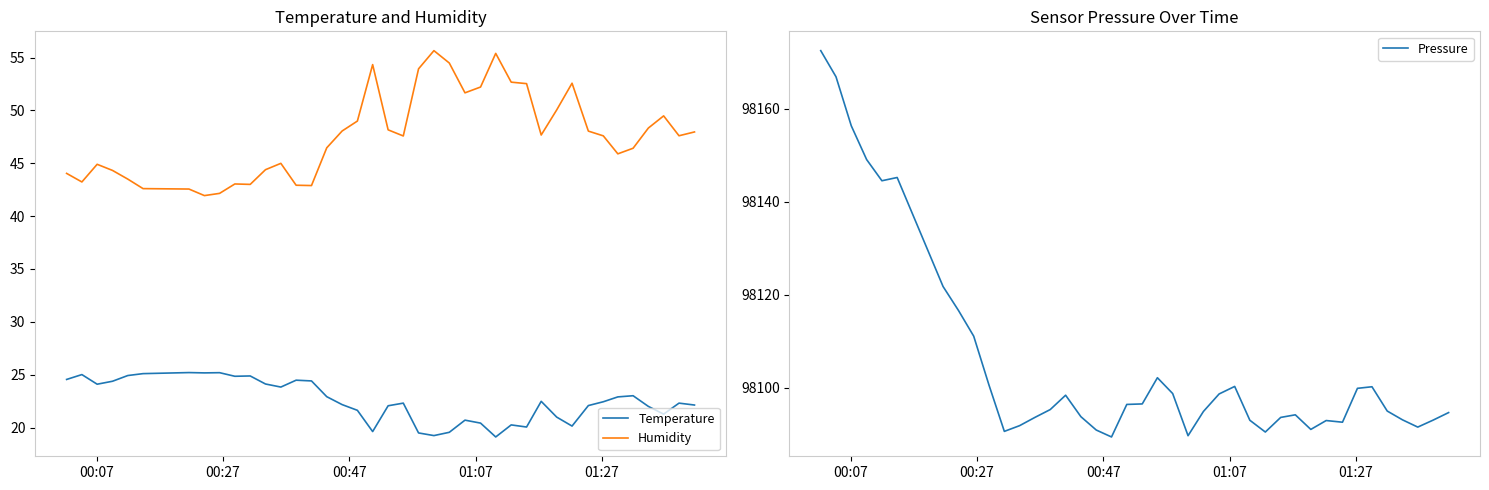

What is the minimum value for Humidity?

41.9